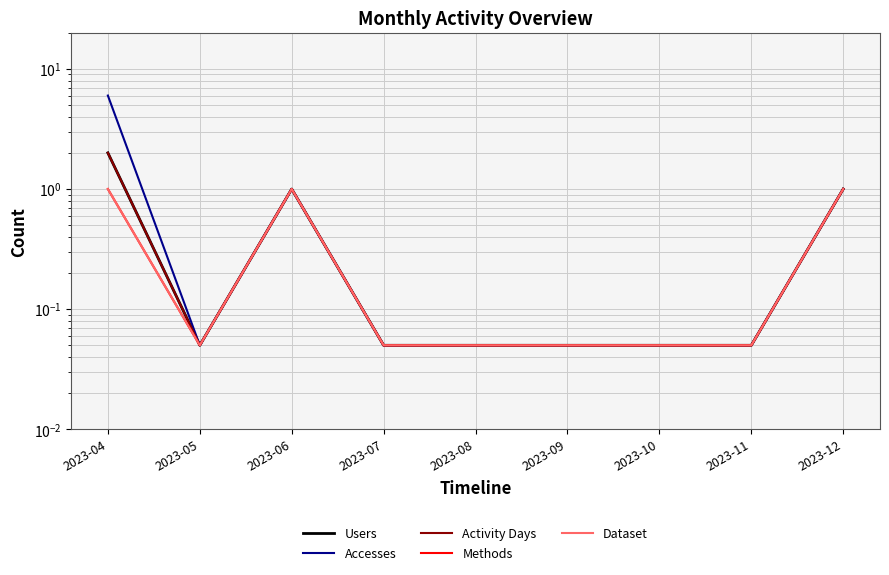

Reading left to right, list all the values displayed in this chart.

Users: 2.0	0.1	1.0	0.1	0.1	0.1	0.1	0.1	1.0
Accesses: 6.0	0.1	1.0	0.1	0.1	0.1	0.1	0.1	1.0
Activity Days: 2.0	0.1	1.0	0.1	0.1	0.1	0.1	0.1	1.0
Methods: 1.0	0.1	1.0	0.1	0.1	0.1	0.1	0.1	1.0
Dataset: 1.0	0.1	1.0	0.1	0.1	0.1	0.1	0.1	1.0